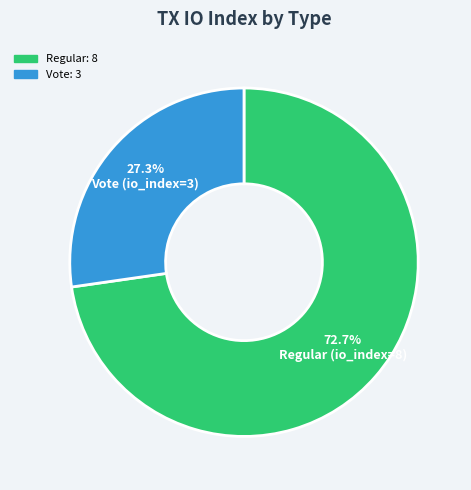

Which category has the biggest portion of the pie?

Regular: 8